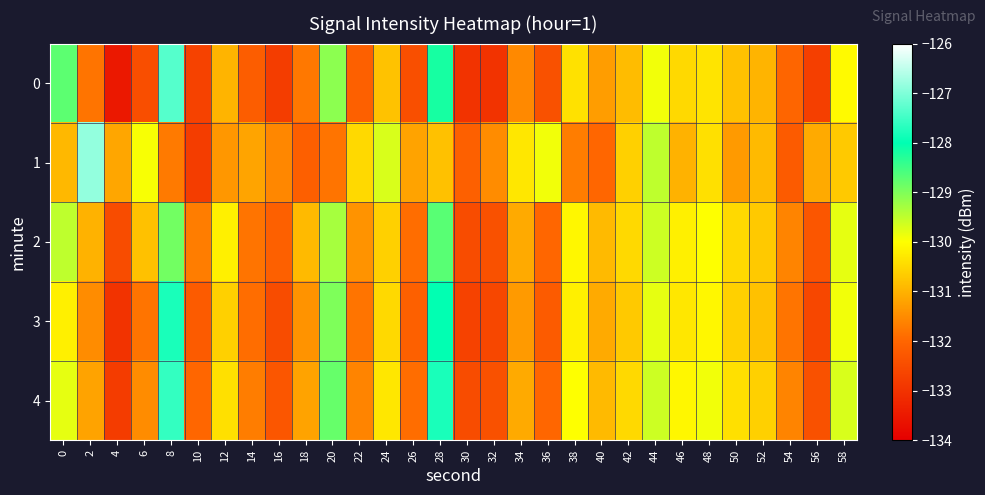

What is the total value across all series at 50?

-653.6